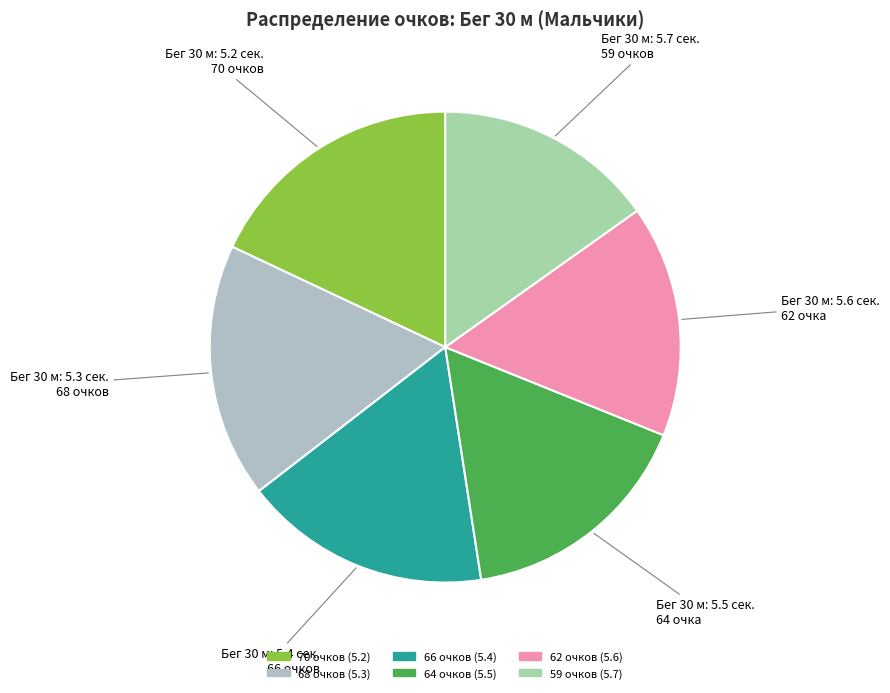

What is the largest slice in the pie chart?

Бег 30 м: 5.2 сек. 70 очков